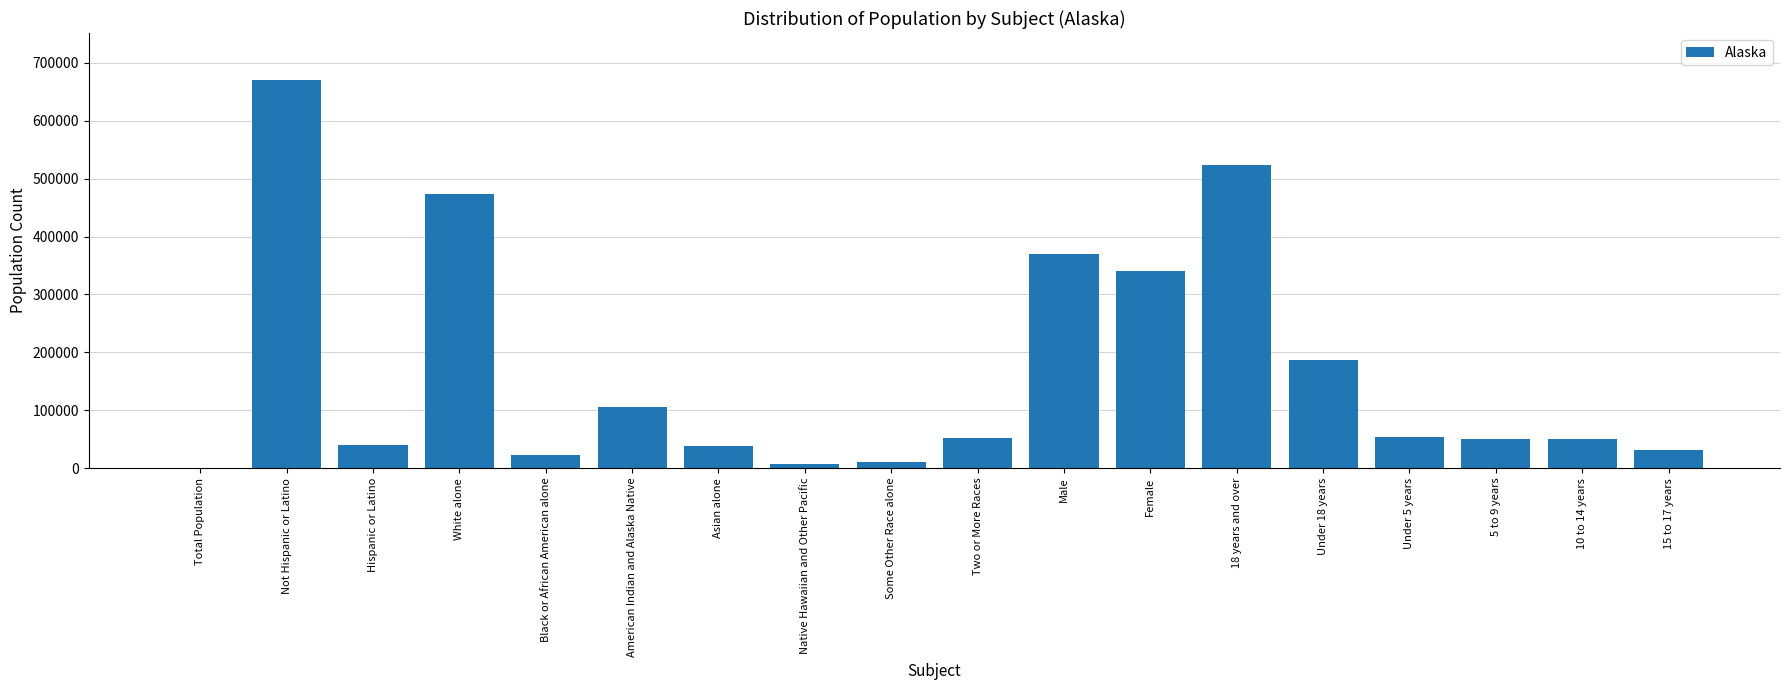

At which label does the data first exceed 51875?

Not Hispanic or Latino